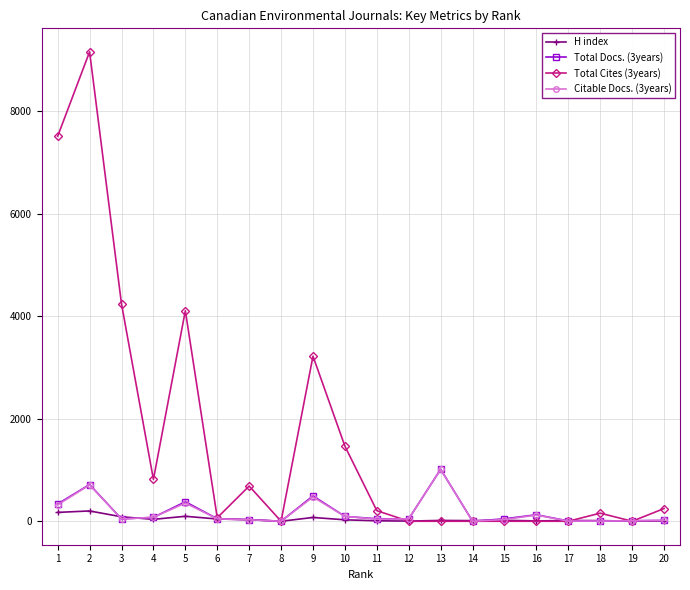

Which series has the largest total across all categories?

Total Cites (3years)